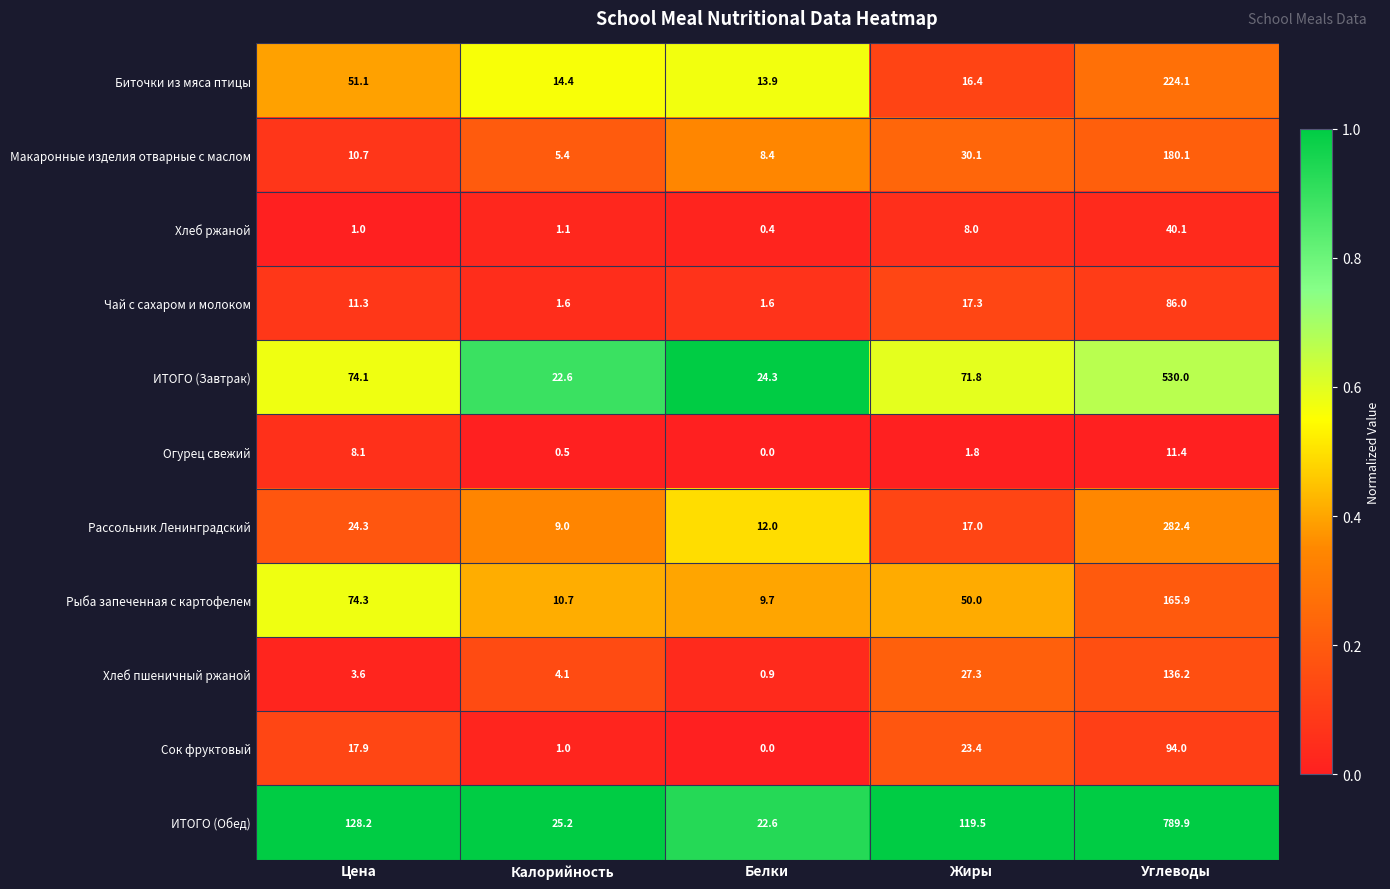

Which series has the widest spread of values?

ИТОГО (Обед)